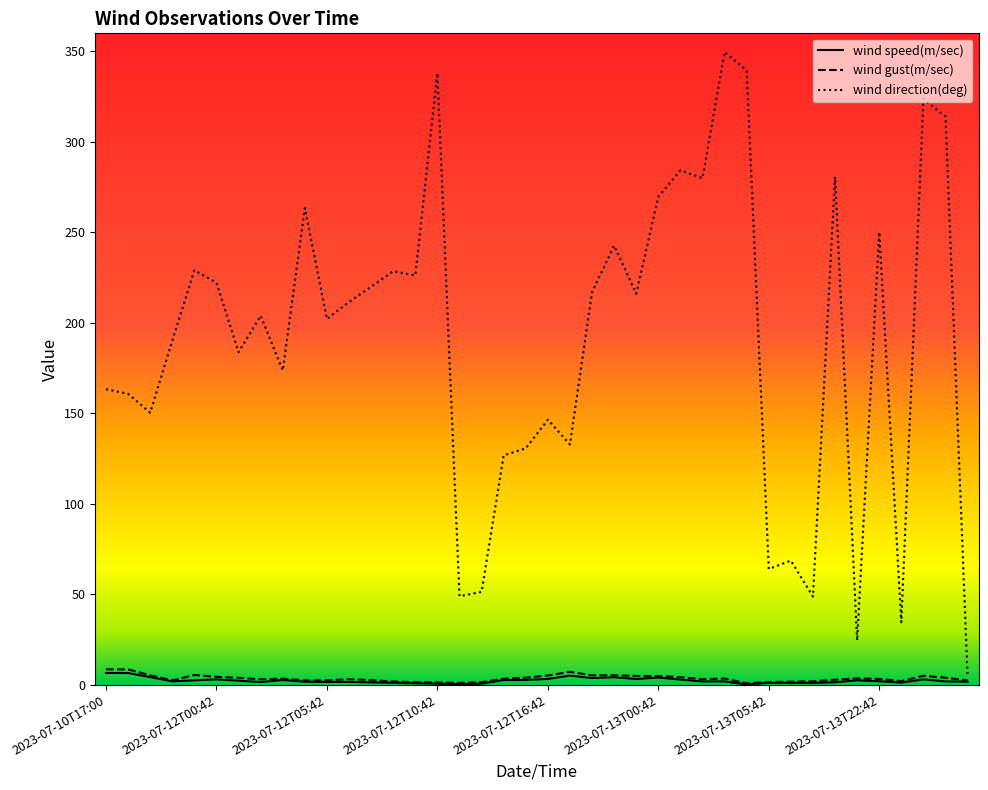

Which series has the largest total across all categories?

wind direction(deg)